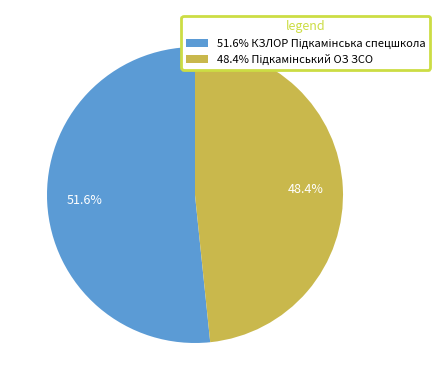

To the nearest percent, what is the average slice percentage?

50%